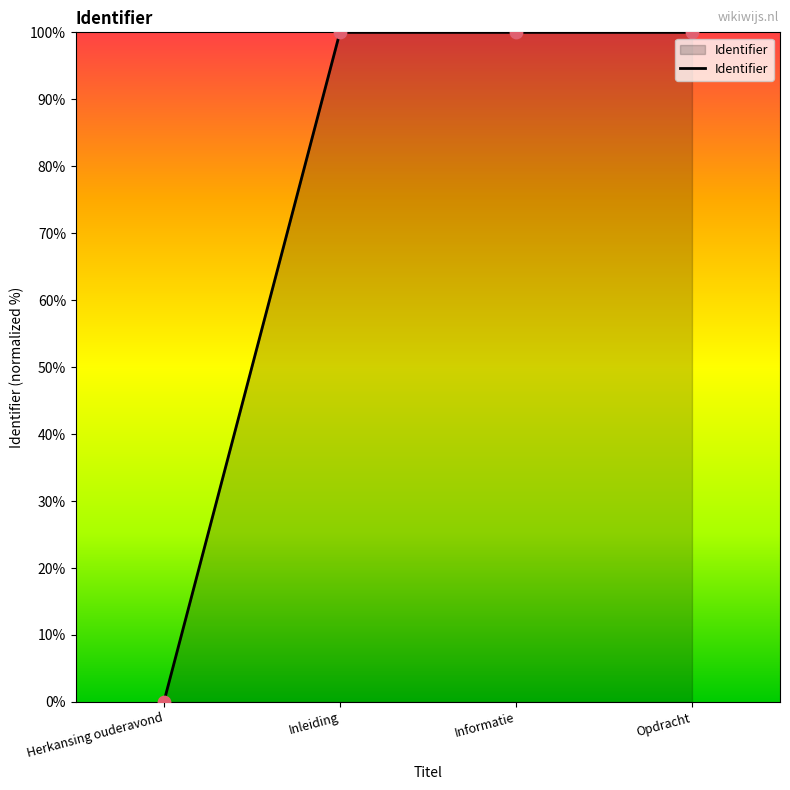

Between Inleiding and Herkansing ouderavond, which is larger?

Inleiding